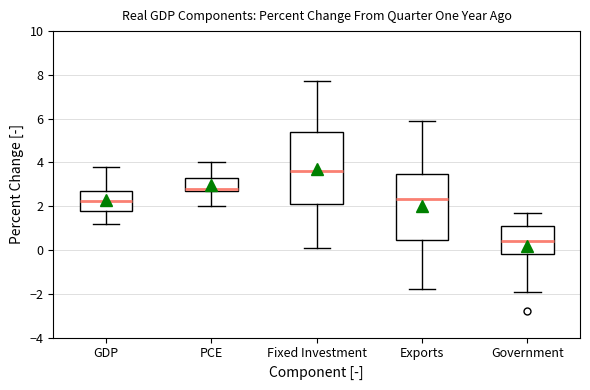

Which box is the tallest, from its lower edge to its upper edge?

Fixed Investment